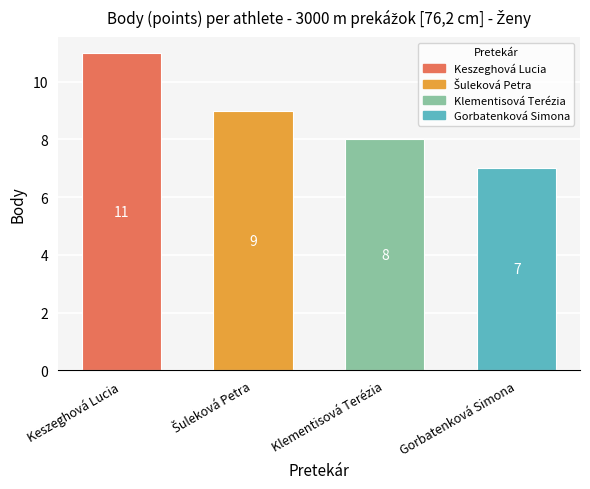

True or false: the data shows 11 at Keszeghová Lucia.

True